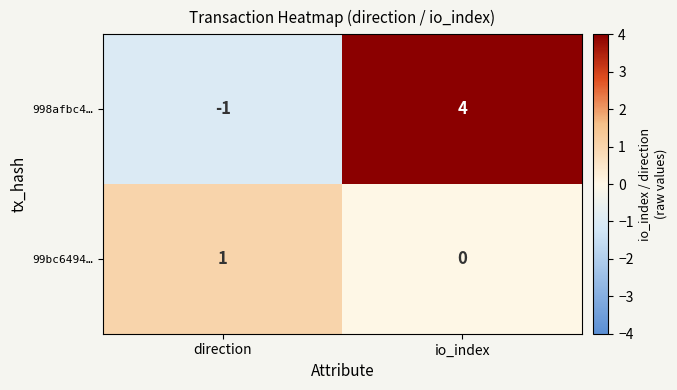

Which category has the highest value in the 998afbc4… series?

io_index